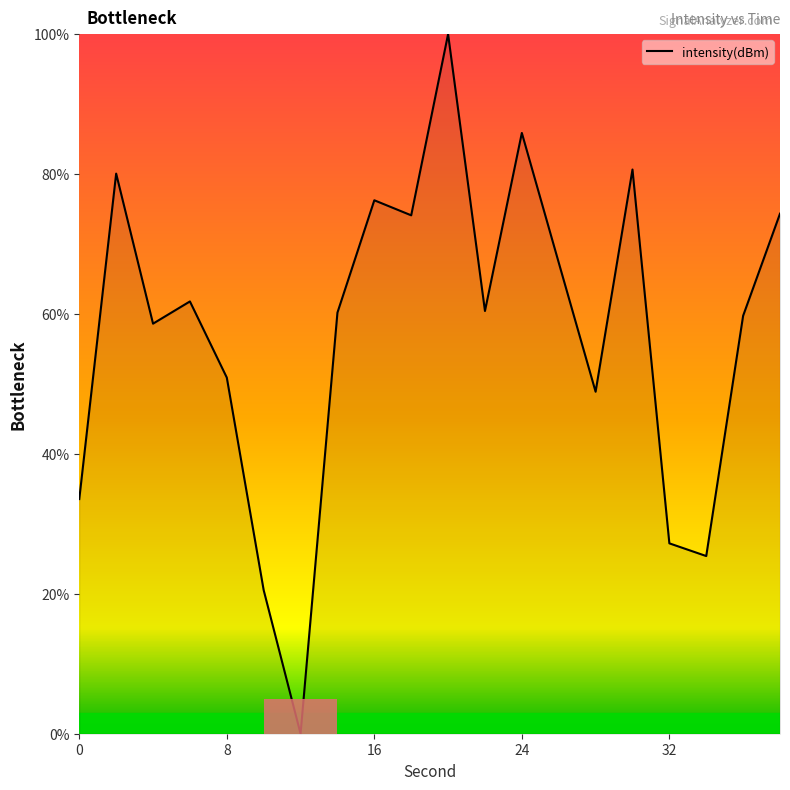

What is the maximum value shown in the chart?

100.0